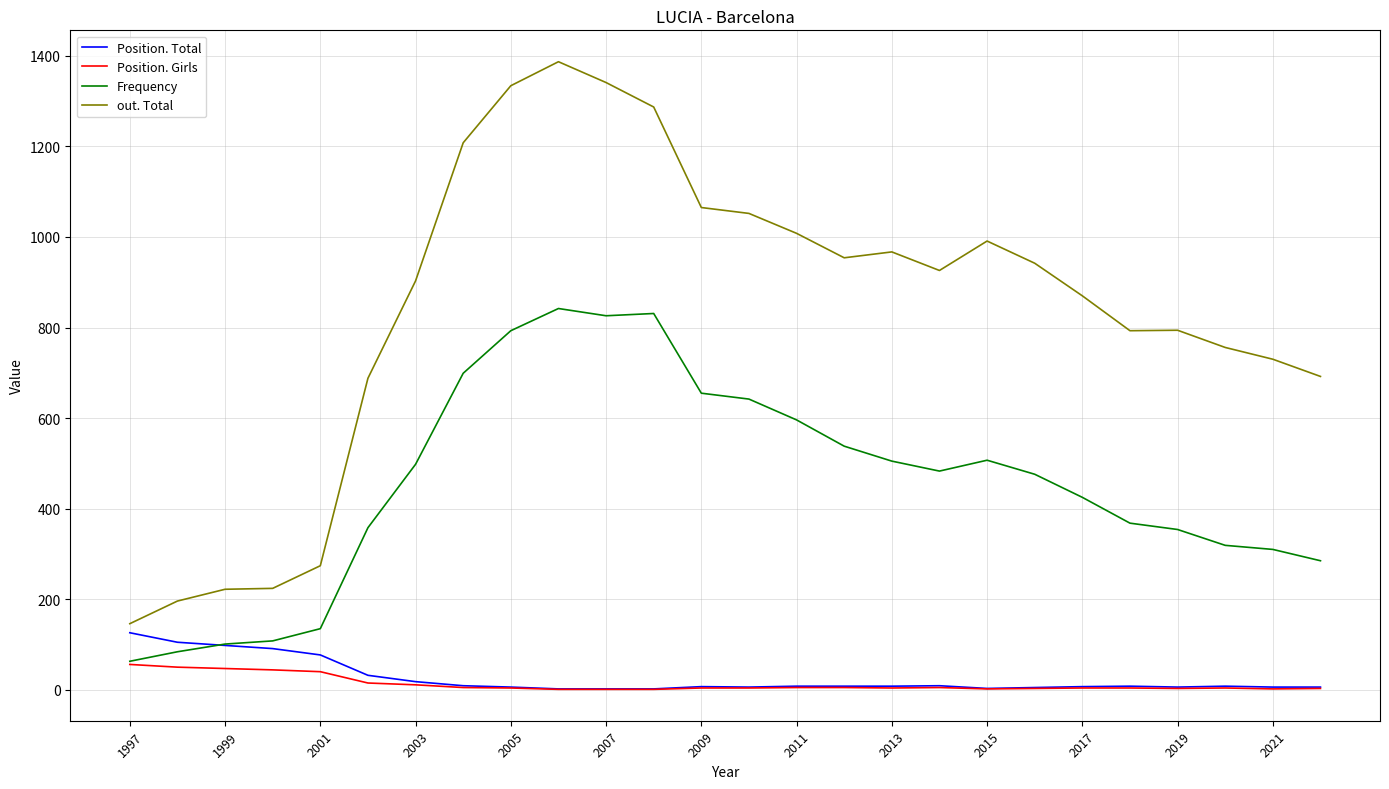

What is the average value of the Frequency series?

454